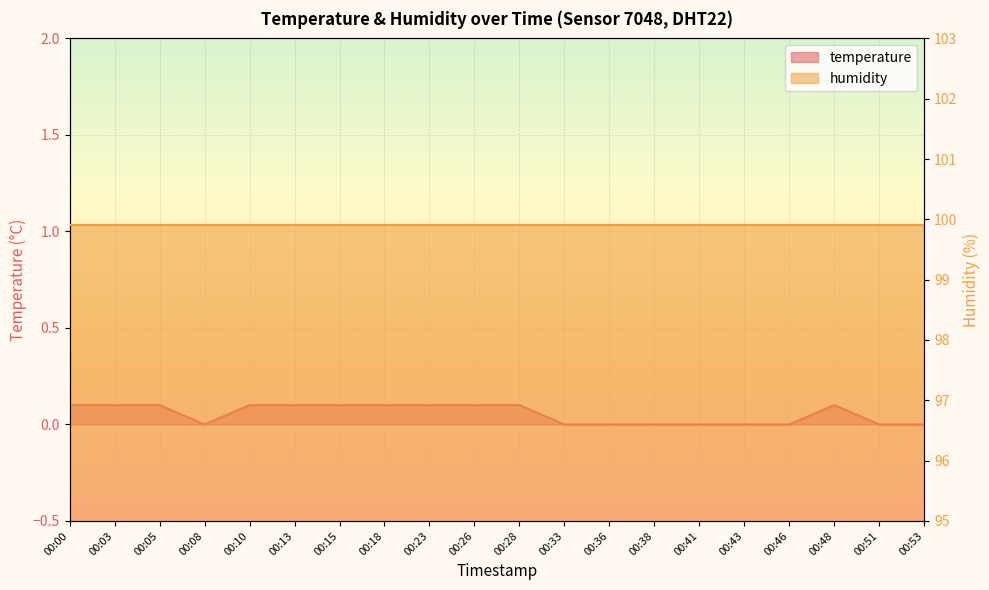

Count the values in the range 0 to 1.

20